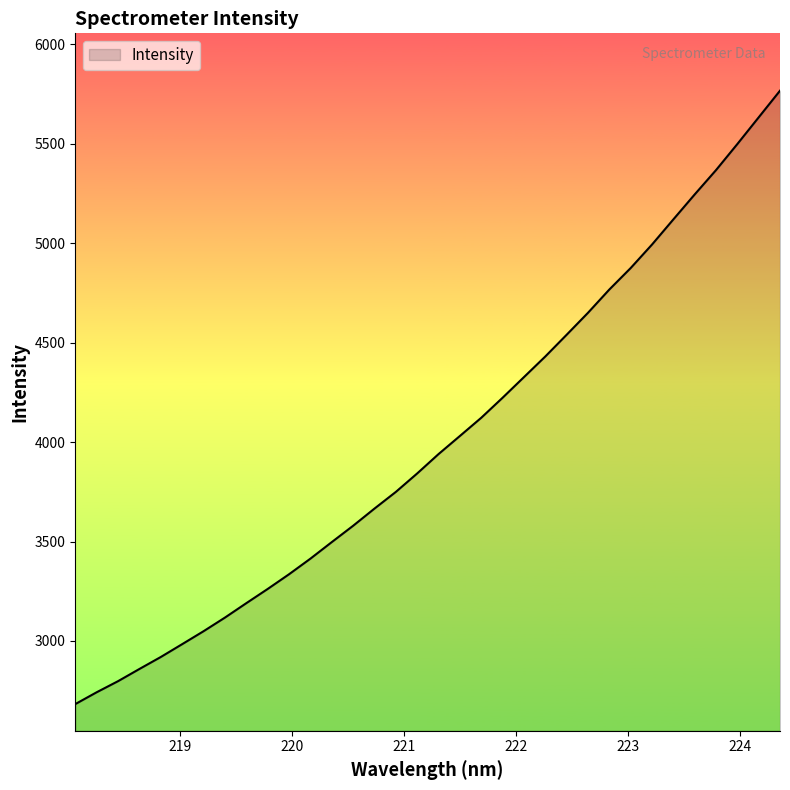

What is the average value?

4006.3